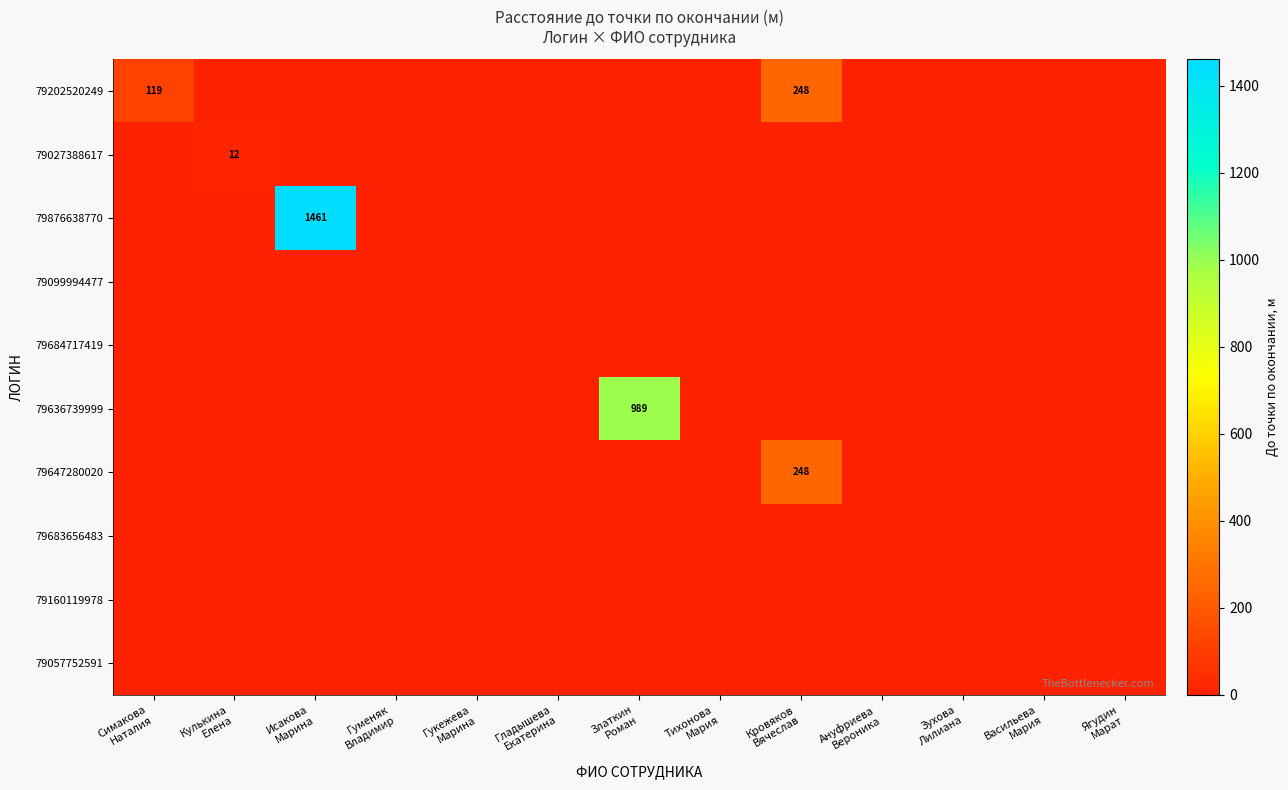

At which category does the chart reach its minimum across all series?

Кулькина
Елена